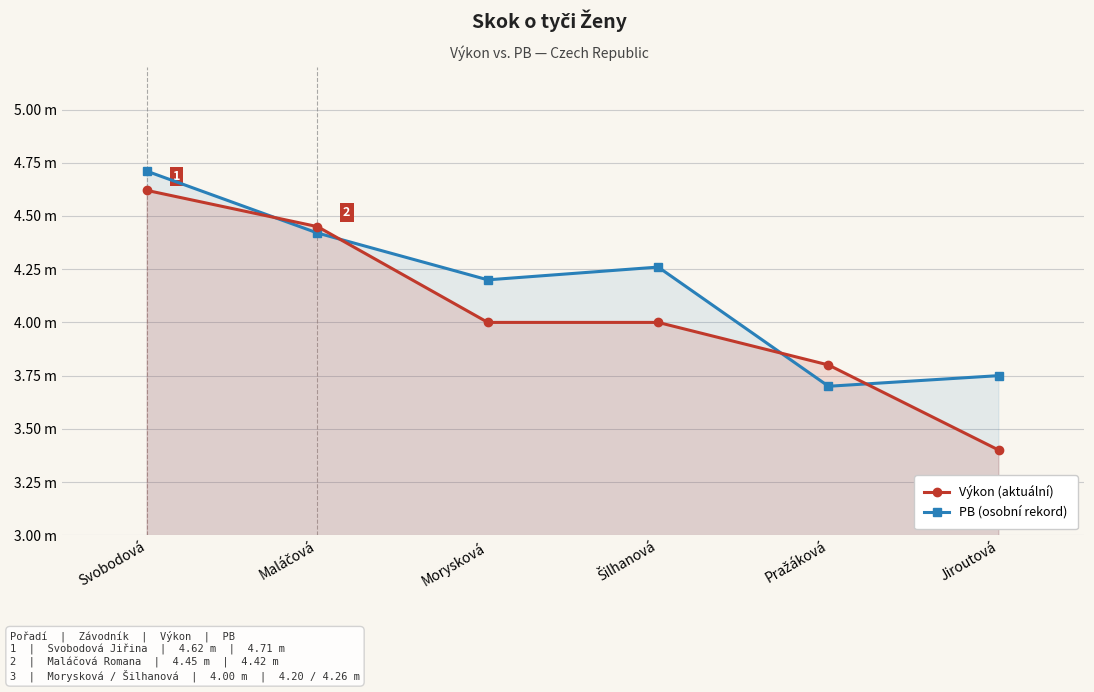

Between Jiroutová and Pražáková, which is larger?

Pražáková